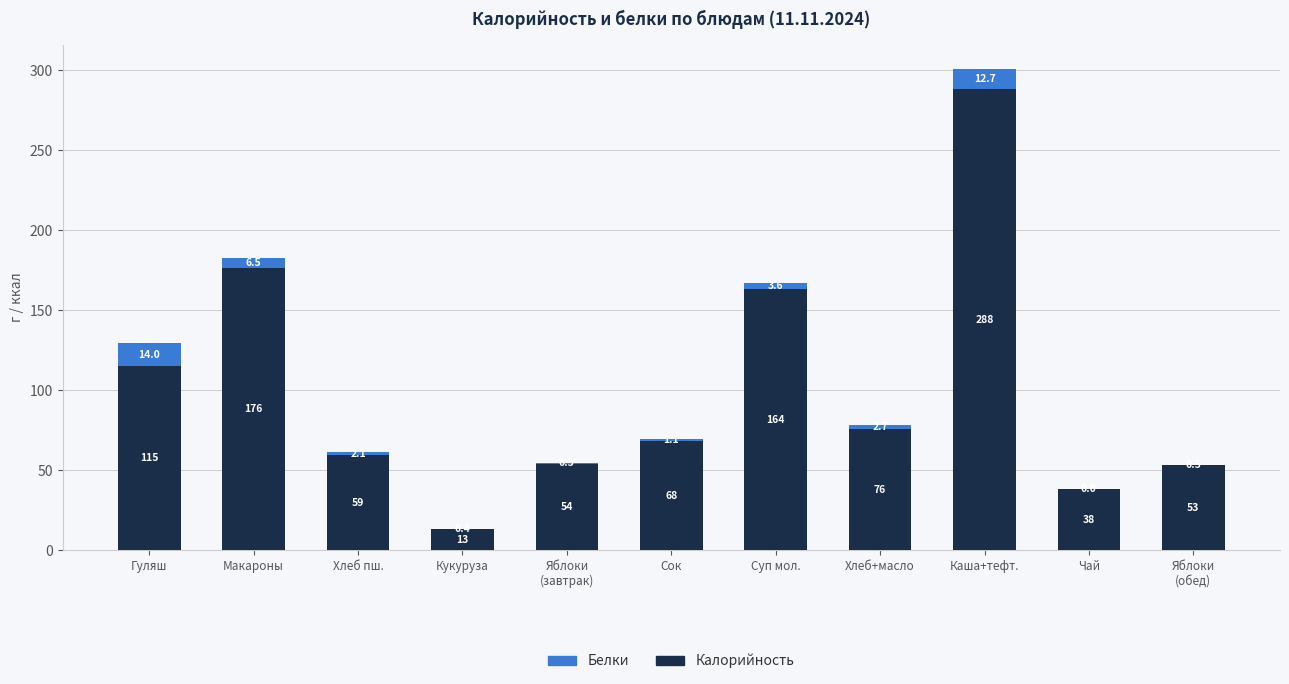

Where is Калорийность nearest to the value 150?

Суп мол.